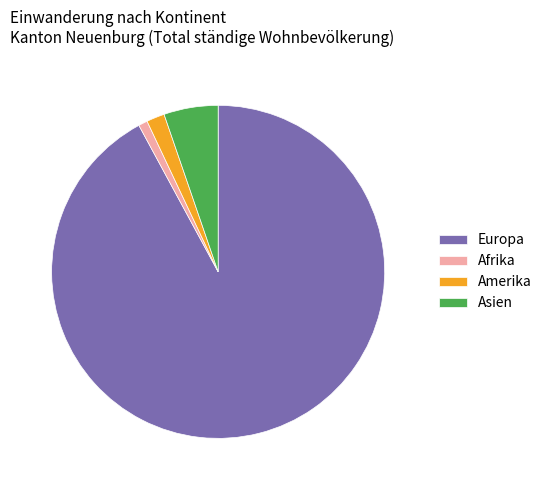

Which category has the biggest portion of the pie?

Europa